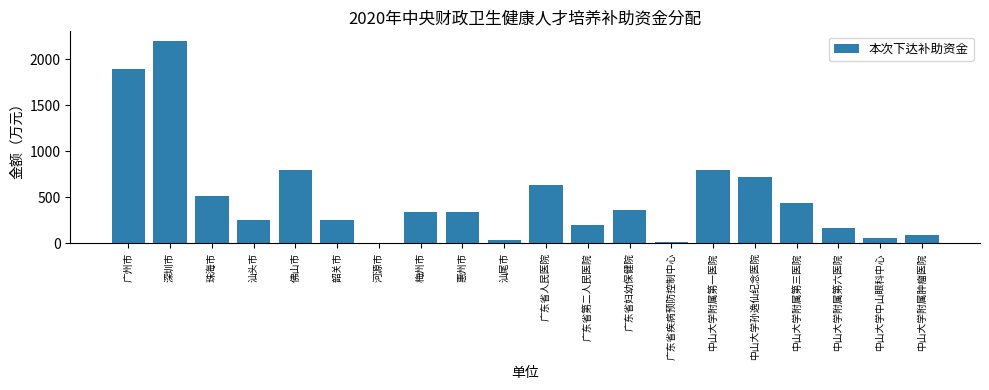

What is the approximate value at 中山大学附属第一医院?

798.1